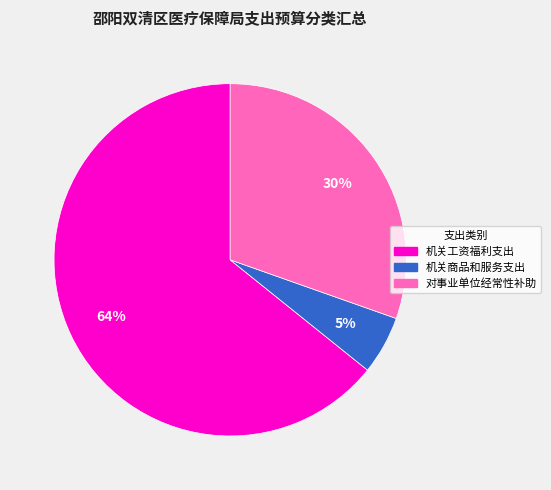

Count the number of slices in the pie.

3